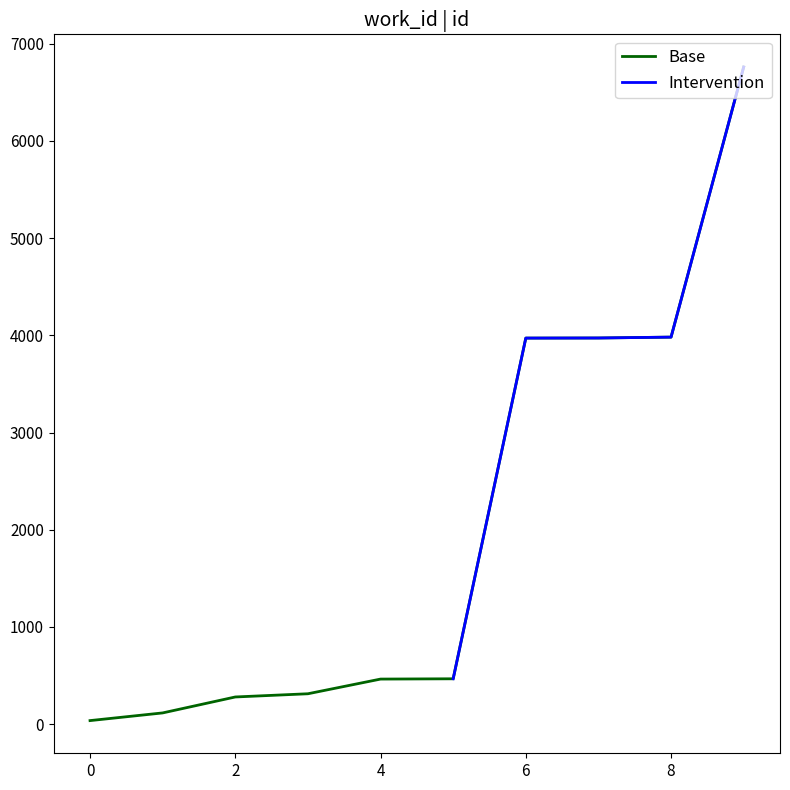

What is the change in value from 5081 to 5070?

+6292